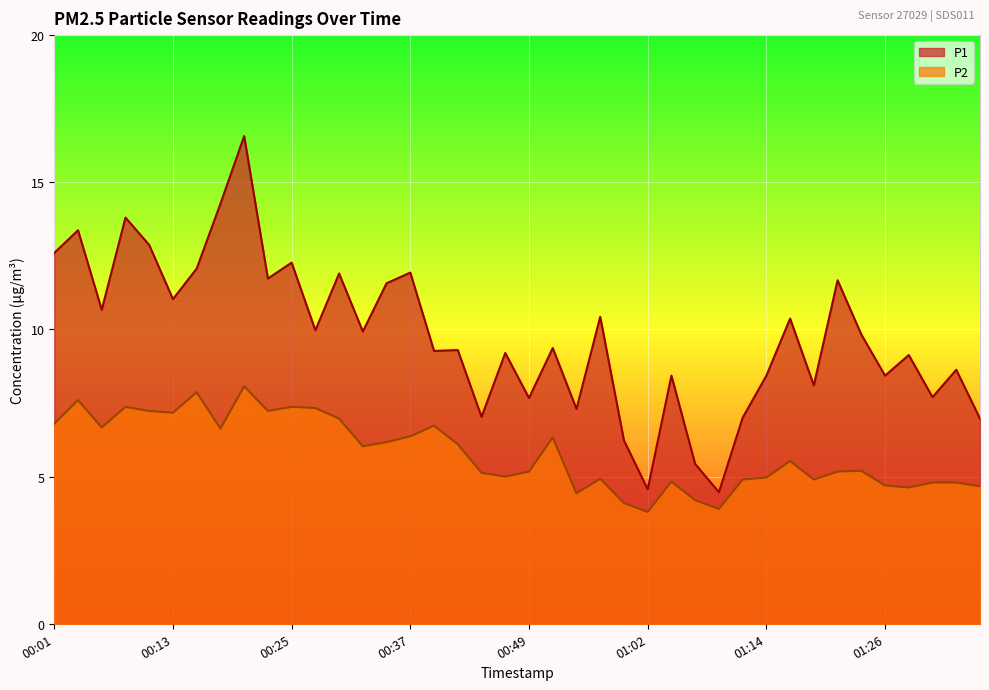

What position from the left is 00:52?

22